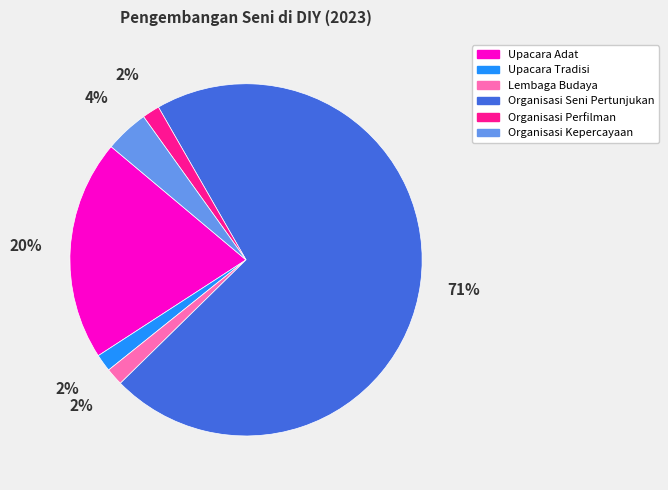

Which has a higher value, Upacara Adat or Lembaga Budaya?

Upacara Adat